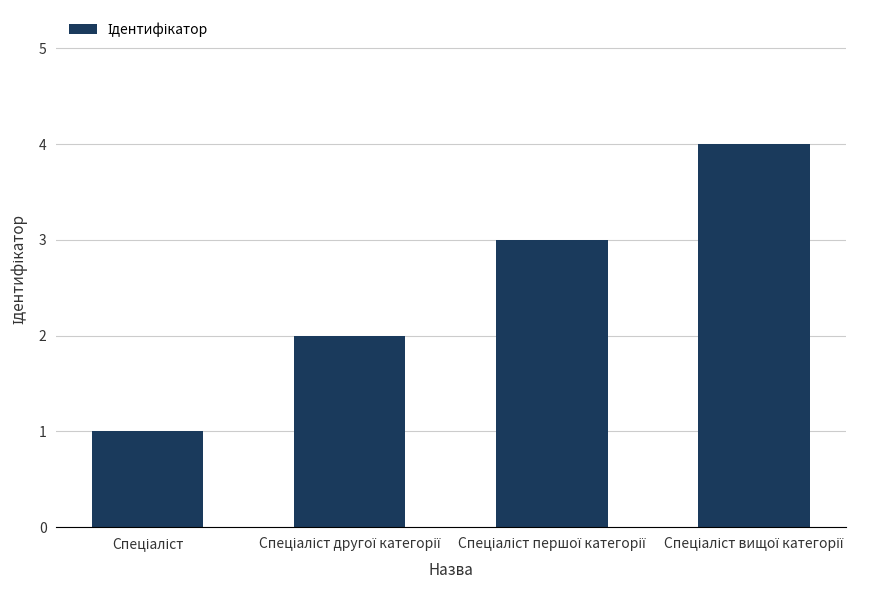

What is the greatest value displayed?

4